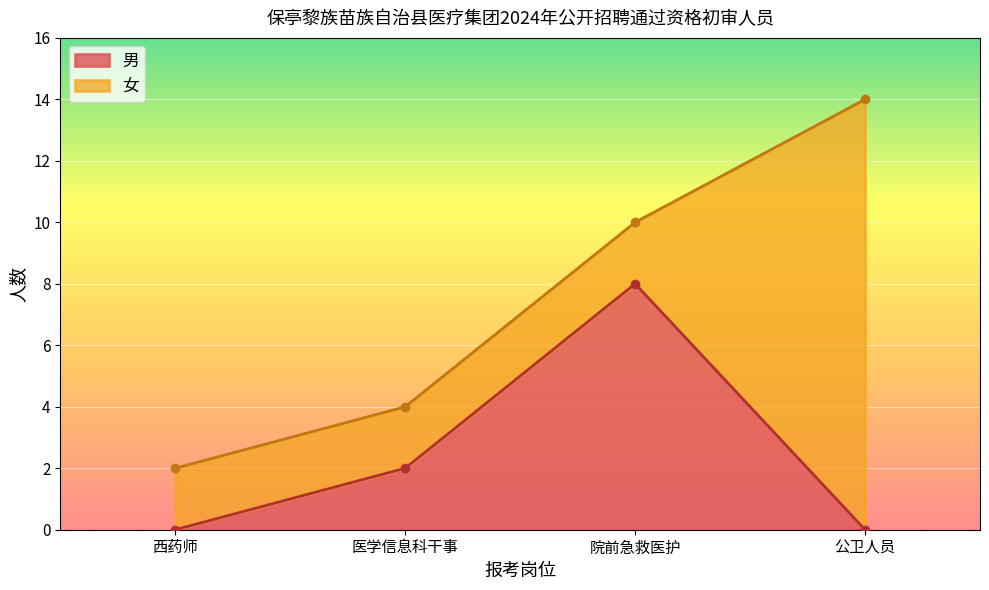

At which category does the chart reach its minimum across all series?

公卫人员